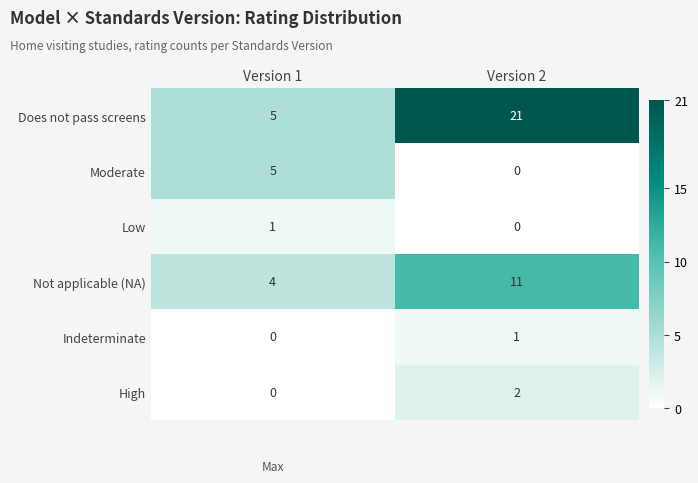

Which series has the largest total across all categories?

Does not pass screens